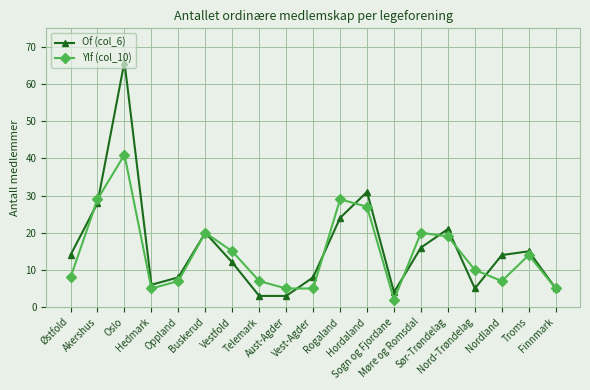

Rank the series by their maximum value, from lowest to highest.

Ylf (col_10), Of (col_6)